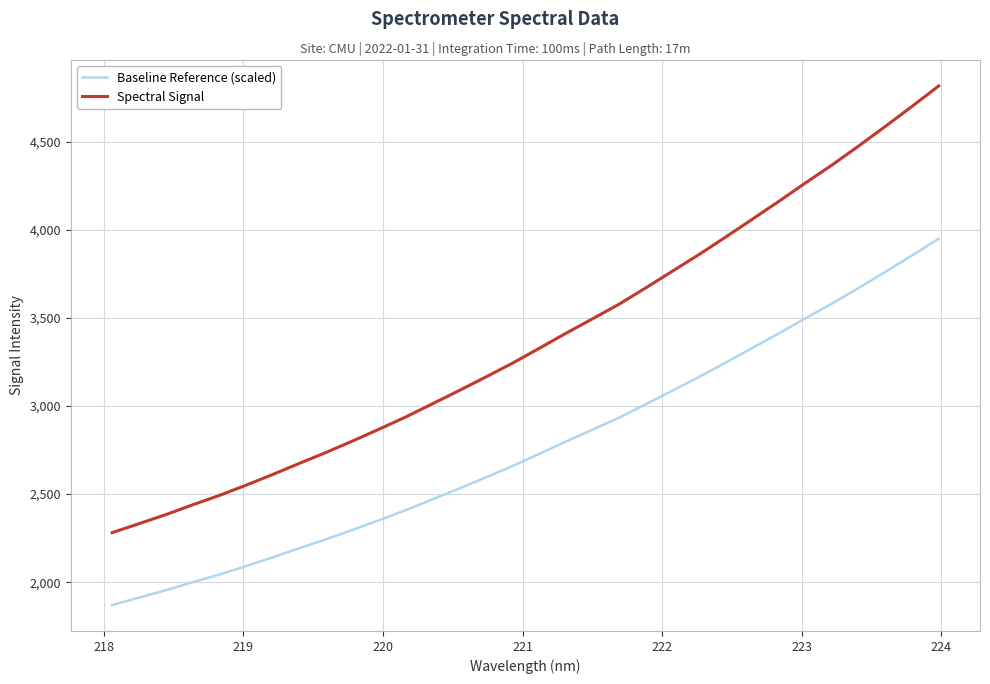

True or false: Spectral Signal and Baseline Reference (scaled) intersect in this chart.

False